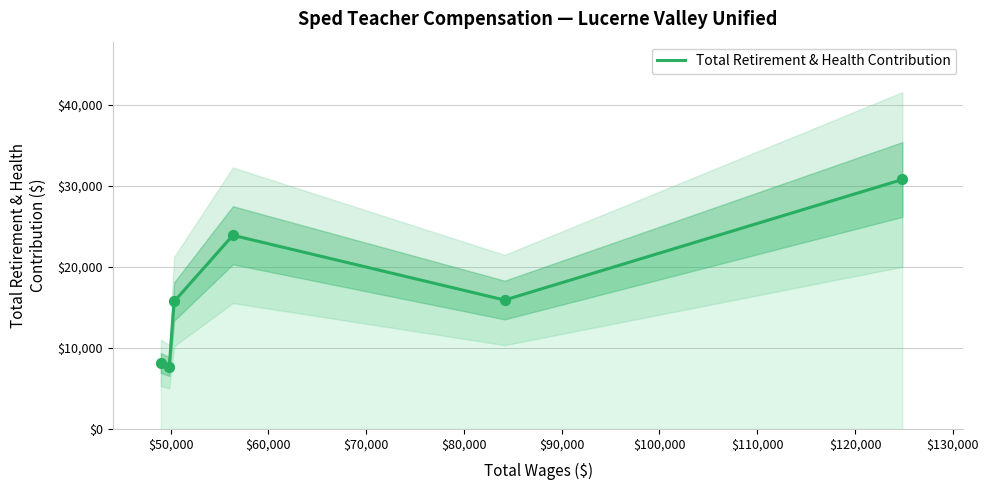

What is the minimum value for Total Retirement & Health Contribution?

7706